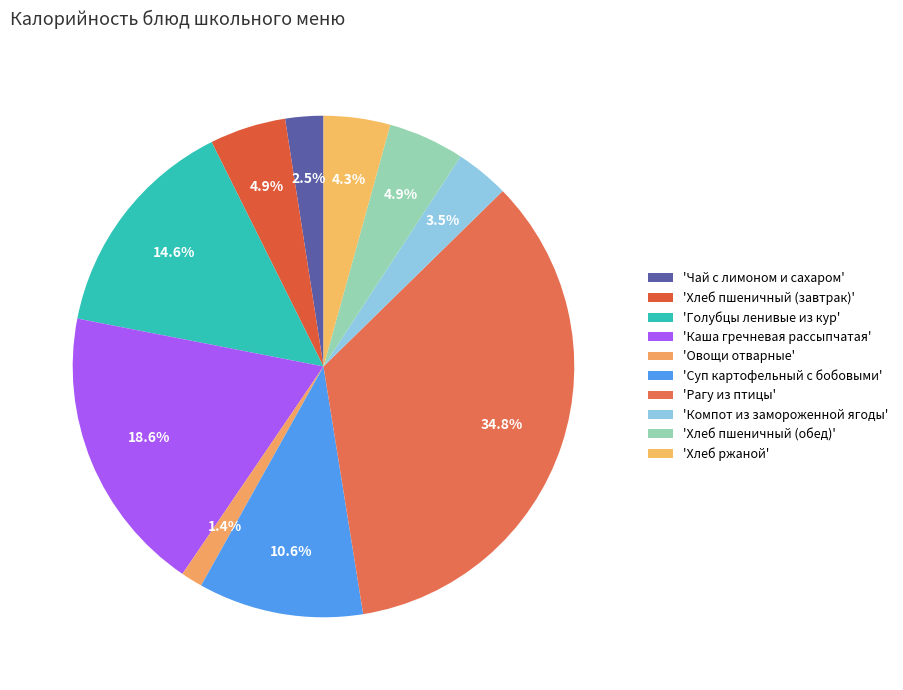

To the nearest percent, what is the average slice percentage?

10%